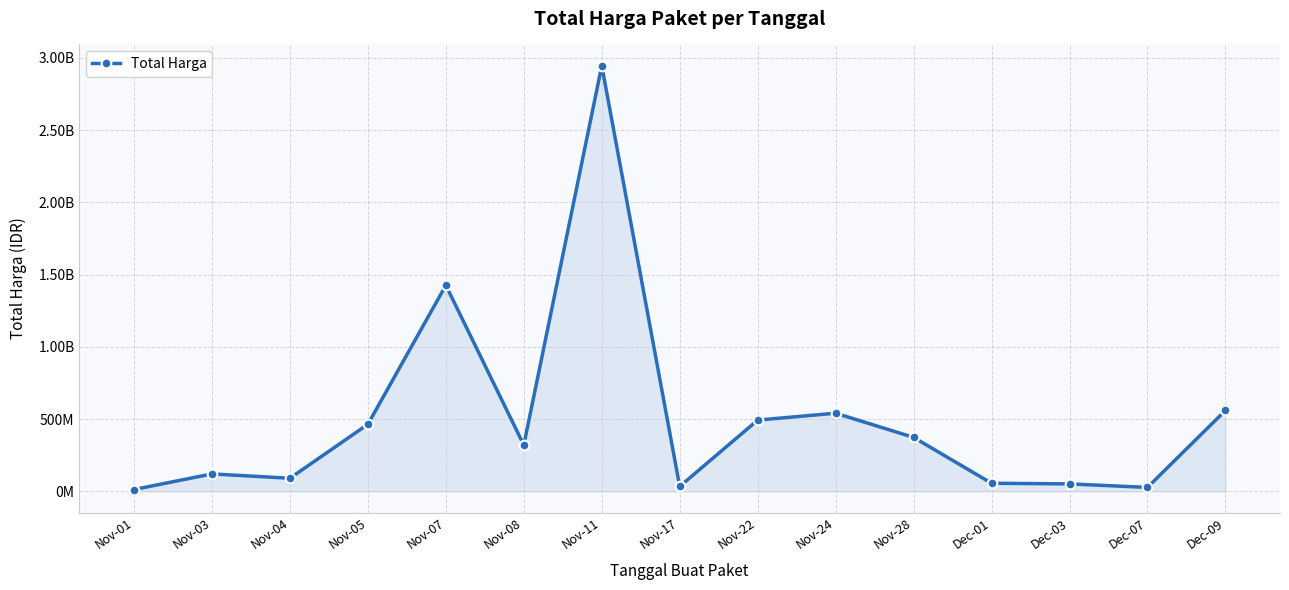

Which category has the lowest value across all series?

Nov-01